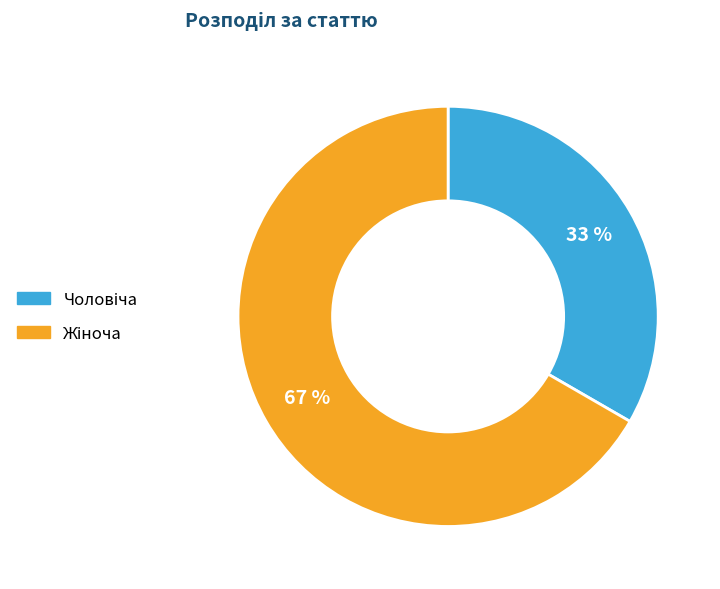

Does any single category account for the majority?

Yes